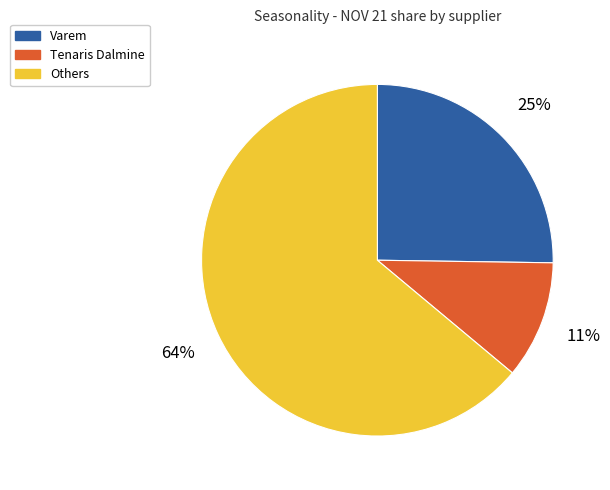

Is there any slice that represents more than half of the pie?

Yes